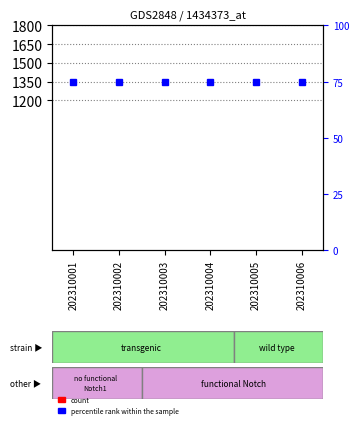

What is the difference between the highest and lowest values at 202310006?

75